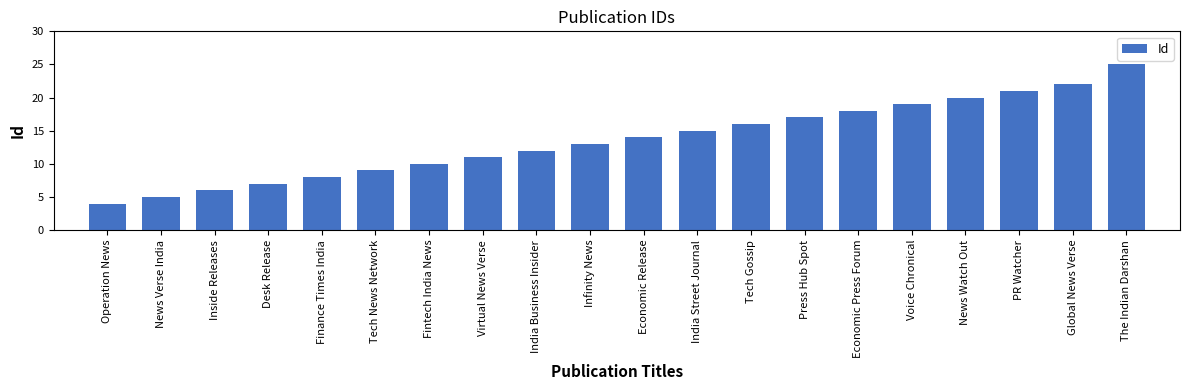

Are the bars grouped side by side (vs. stacked)?

No